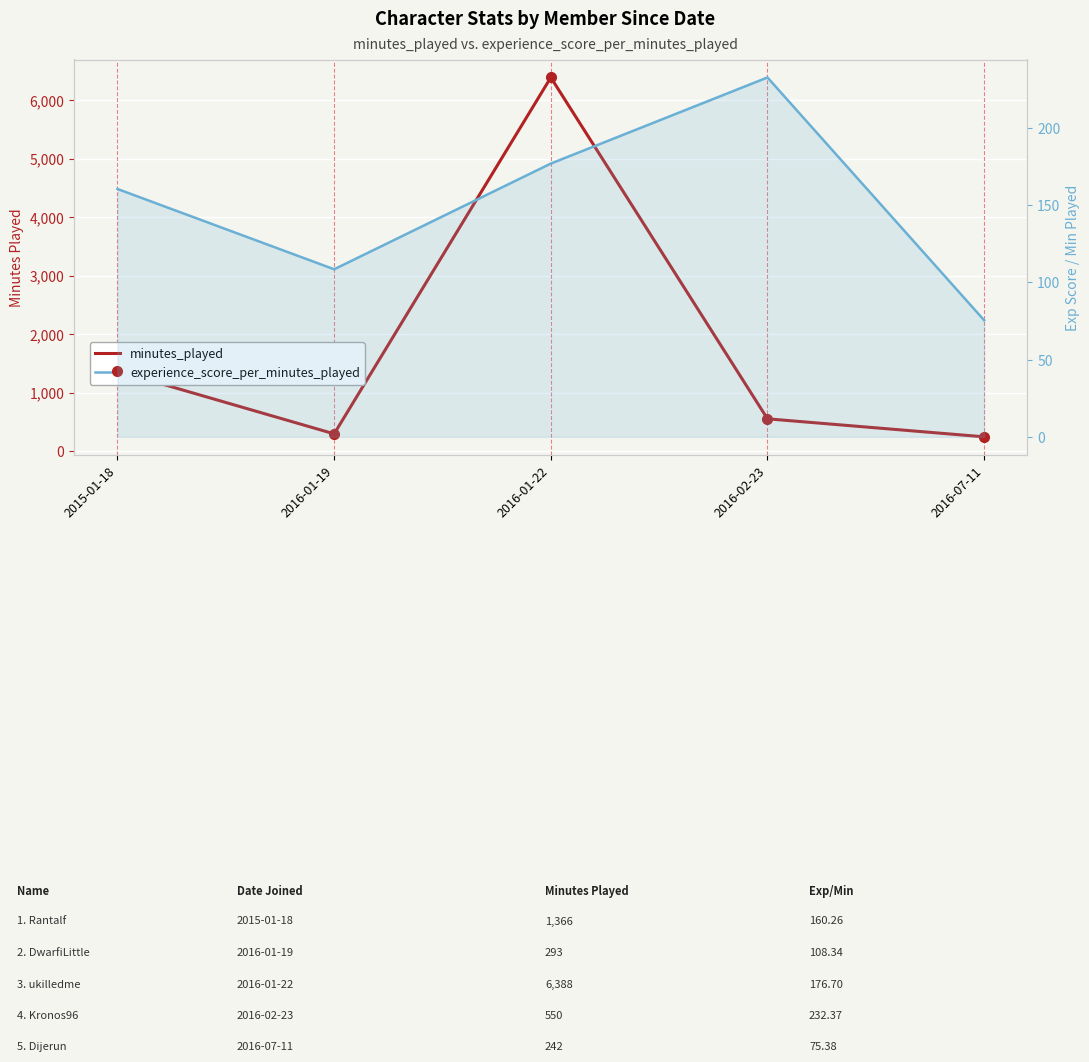

In experience_score_per_minutes_played, how many points are higher than both neighbors (excluding endpoints)?

1